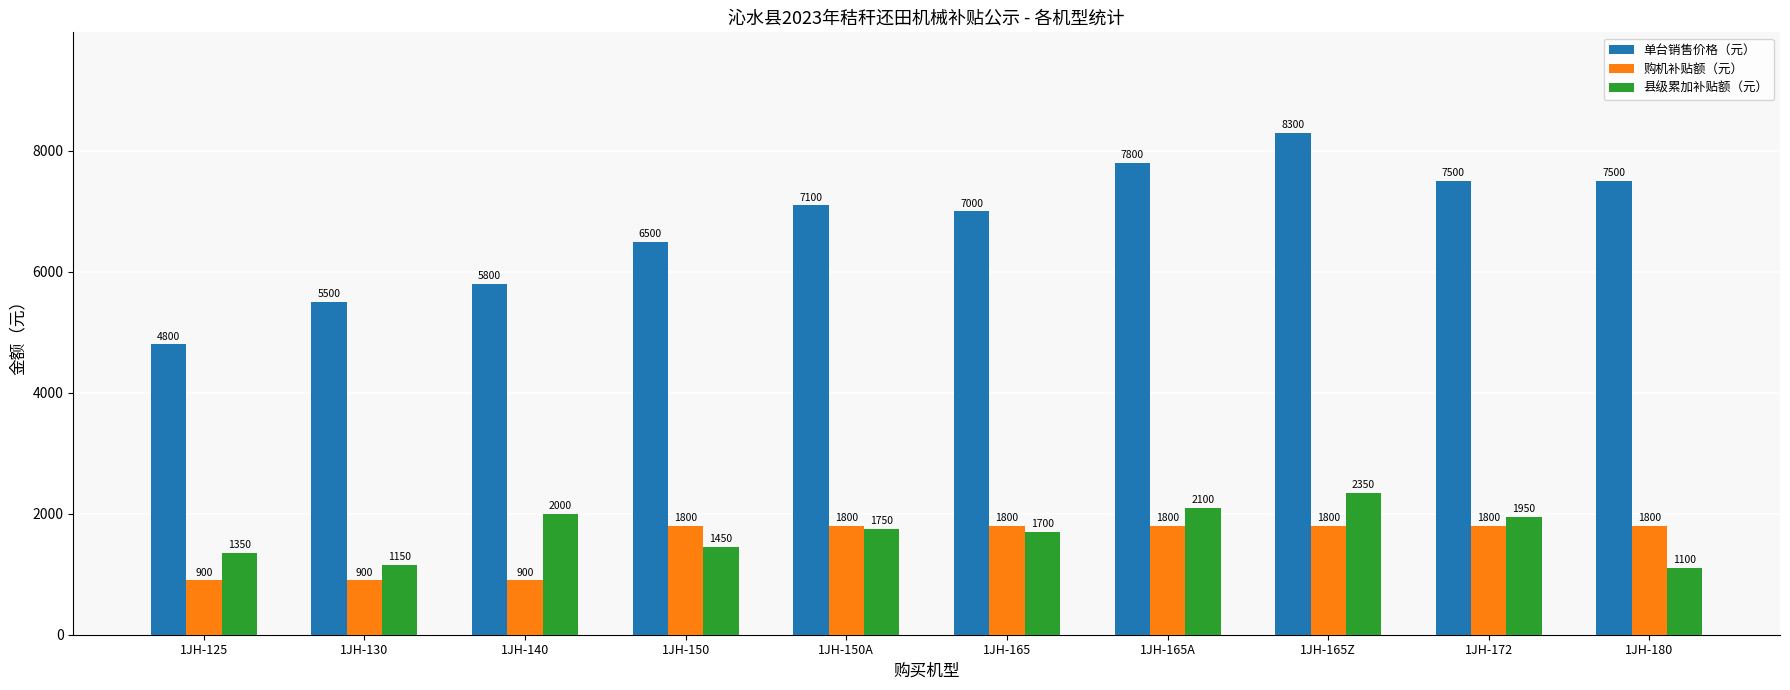

Which series has the widest spread of values?

单台销售价格（元）